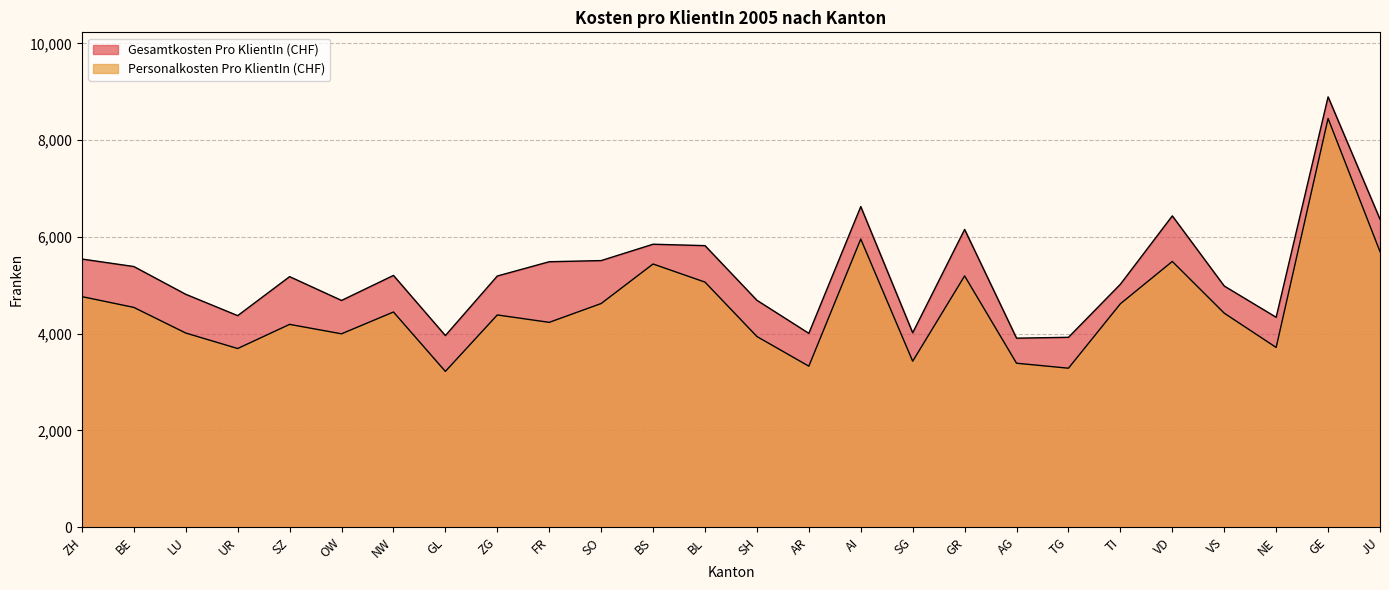

Where is the first local maximum for Gesamtkosten Pro KlientIn (CHF)?

SZ